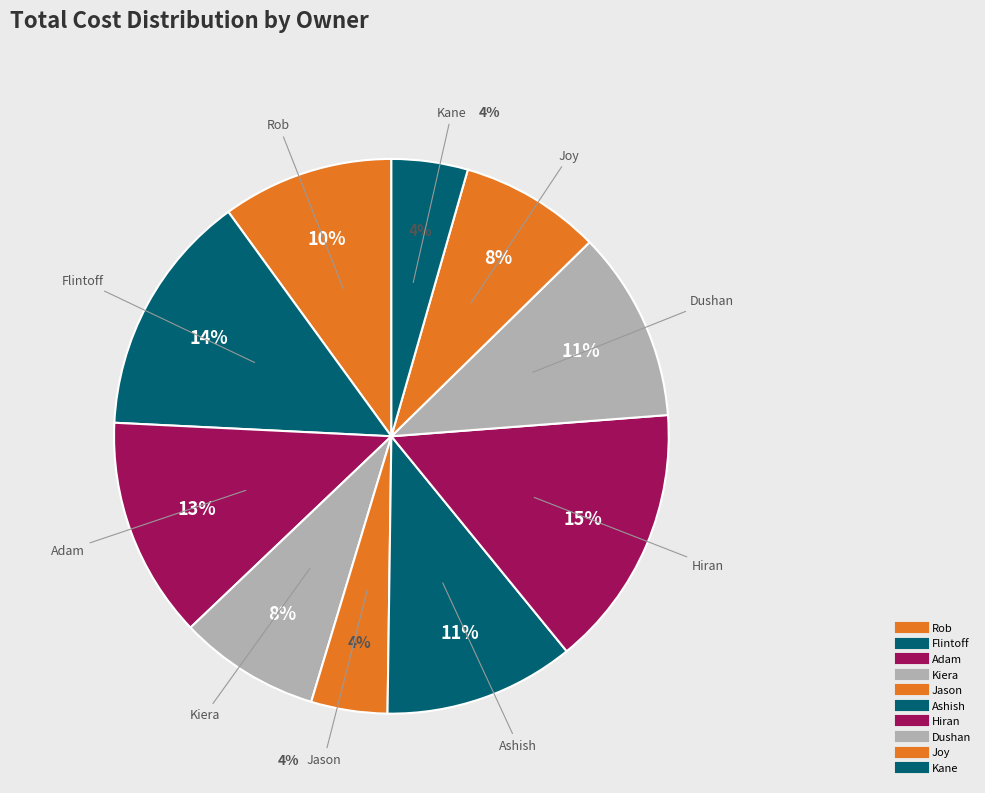

What percentage do Rob and Jason together represent?

14.4%